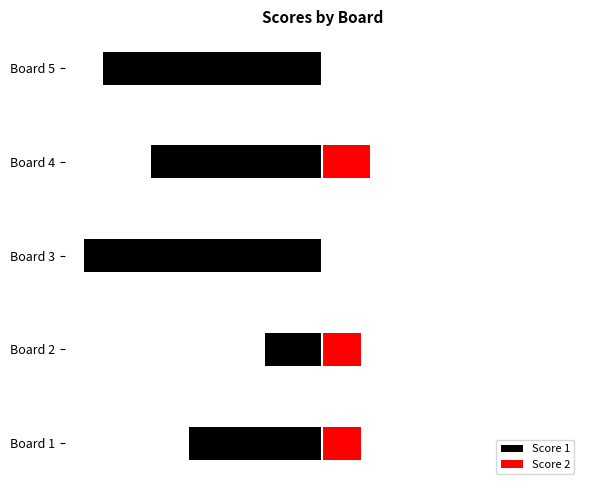

The value of Score 2 at Board 5 is 3. True or false?

False